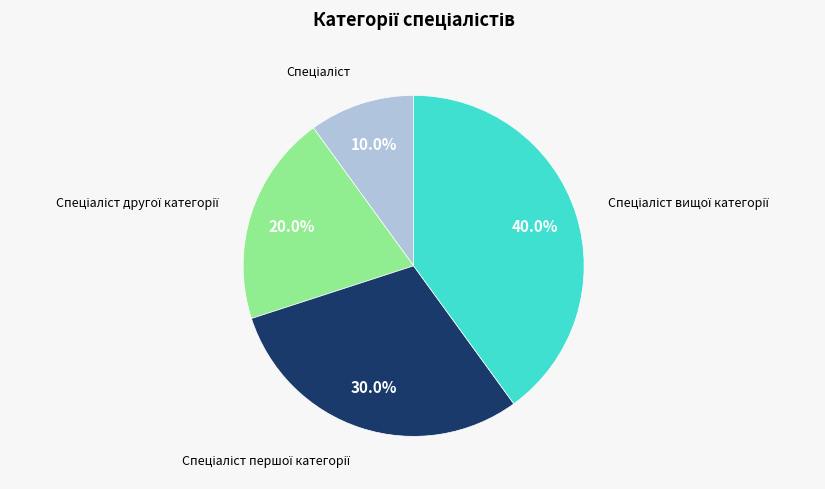

Is there a majority slice in this chart?

No